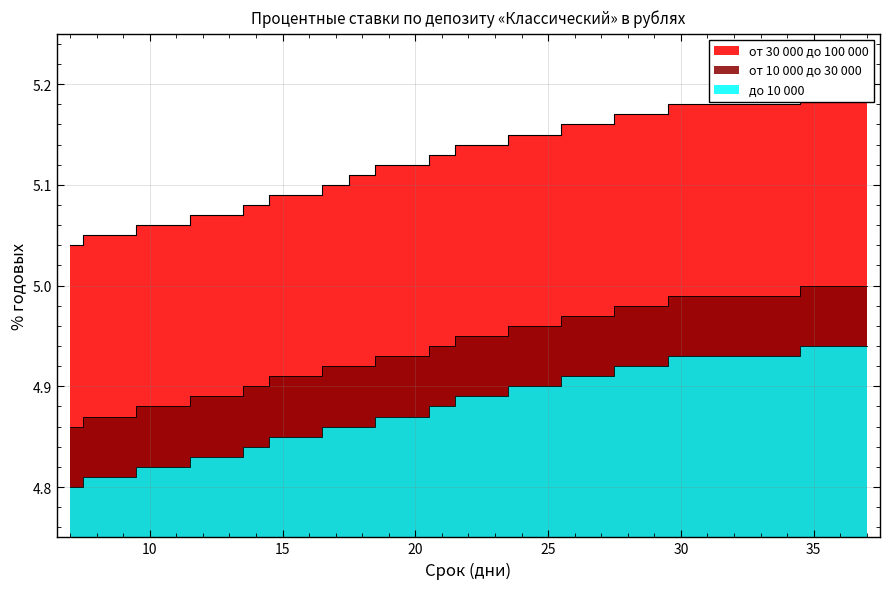

Is it true that до 10 000 equals 4.9 at 28?

True